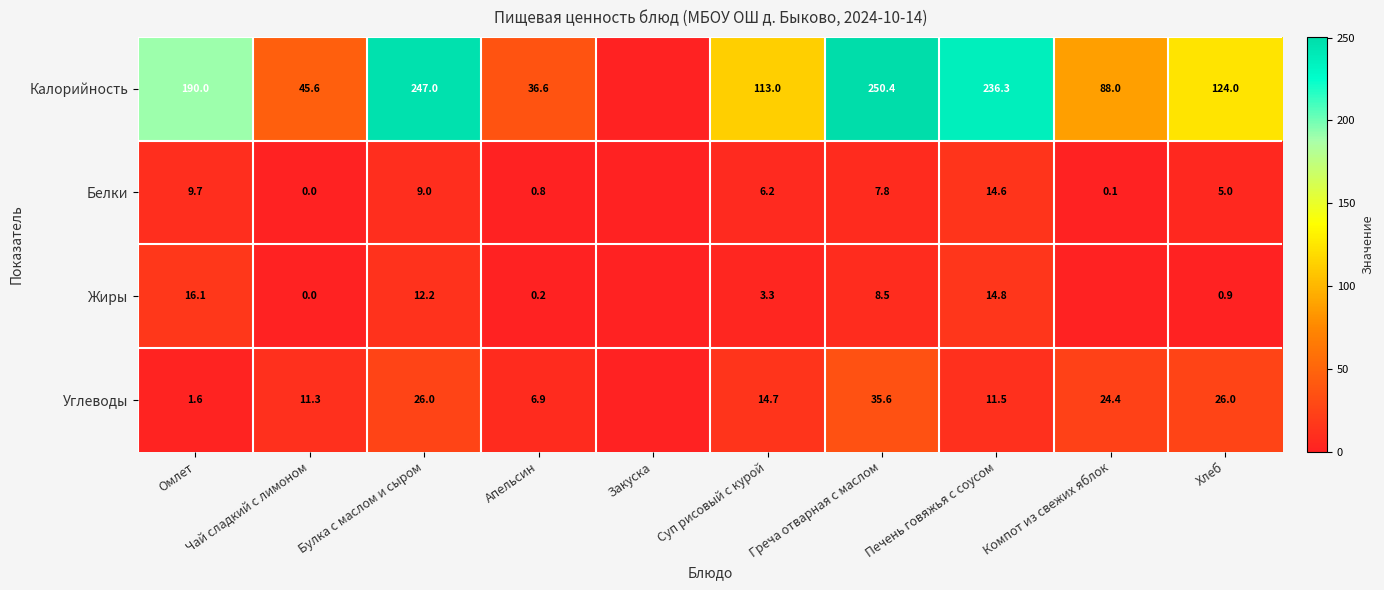

The value of Углеводы at Чай сладкий с лимоном is 4.1. True or false?

False